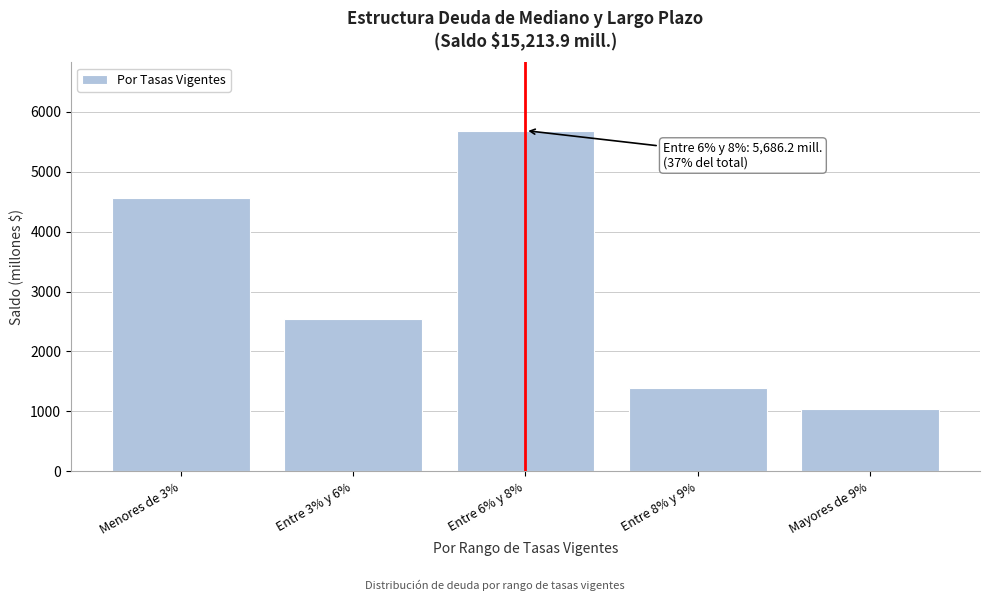

Reading left to right, transcribe all the data shown in this chart.

Menores de 3%=4558.5	Entre 3% y 6%=2543.2	Entre 6% y 8%=5686.2	Entre 8% y 9%=1392.0	Mayores de 9%=1034.0